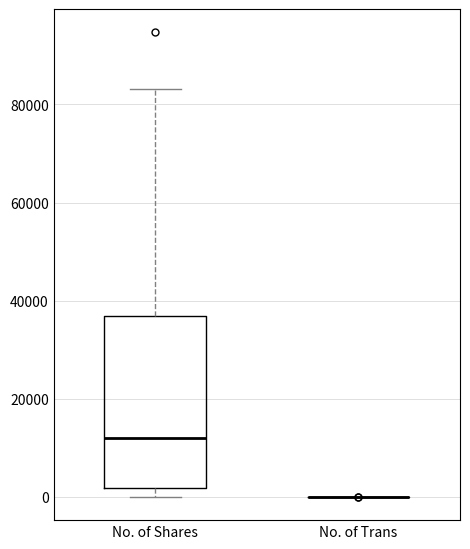

Reading left to right, transcribe this box plot: for each box, give where its median line is, the range the box spans, and where its two whiskers end, as read against the y-axis. The values are not printed on the chart, so give them approximately, as read against the axis.

No. of Shares: median 12000, box 2000 to 36000, whiskers 0 to 84000
No. of Trans: box collapsed to a line at 0, whiskers 0 to 0